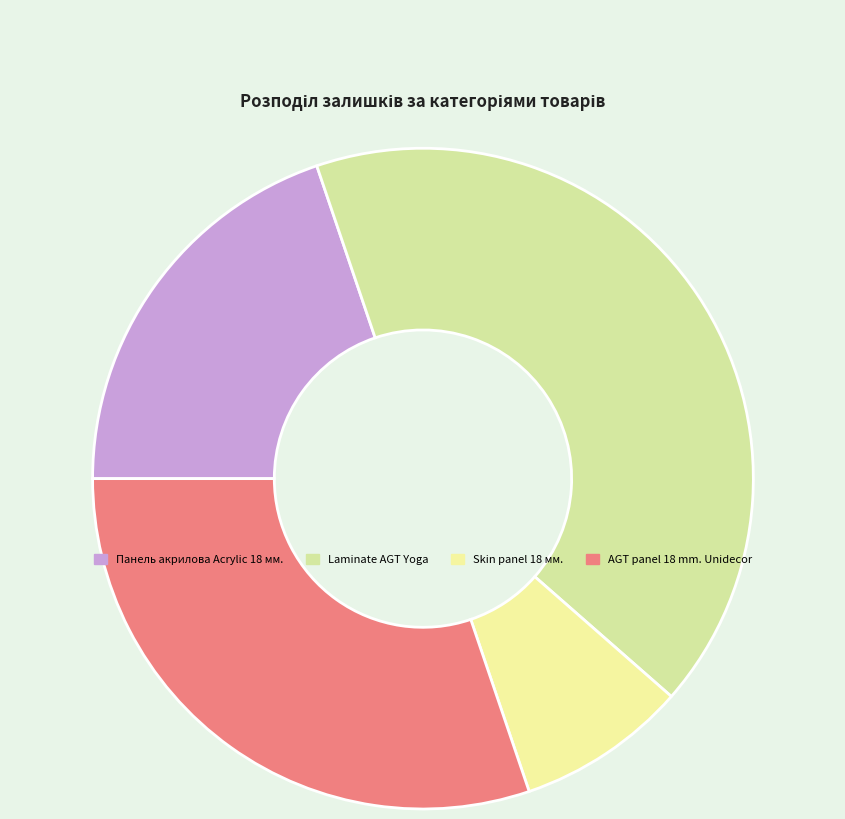

The Laminate AGT Yoga slice represents 53% of the pie. True or false?

False